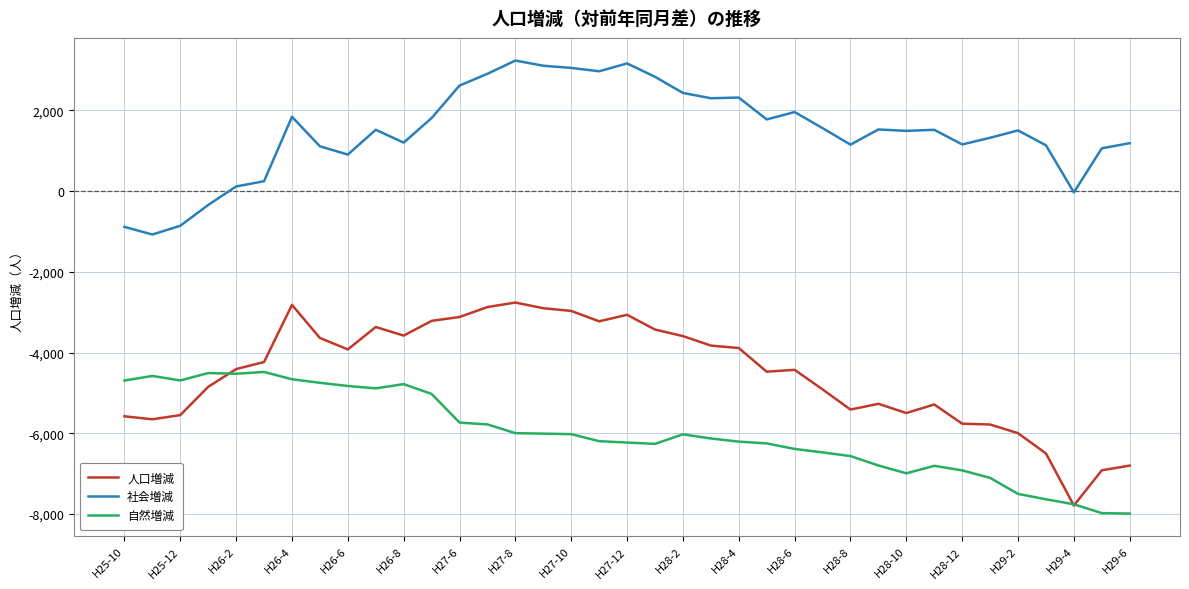

True or false: 社会増減 and 人口増減 intersect in this chart.

False